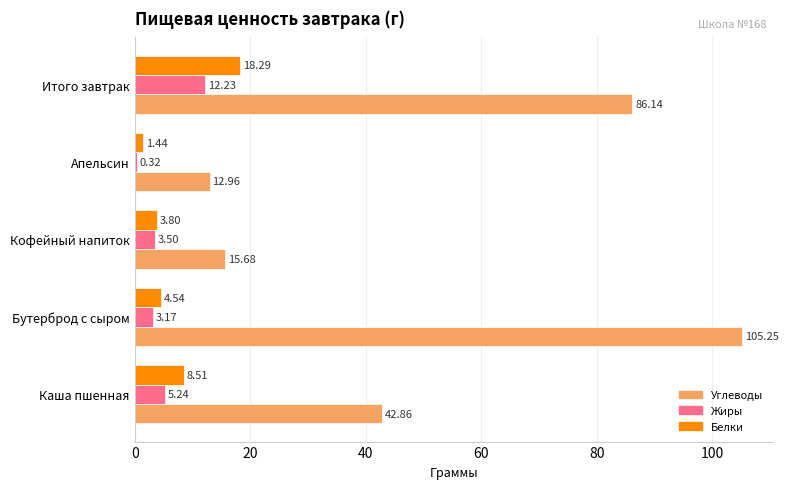

What is the sum of the Жиры values at Каша пшенная and Апельсин?

5.6